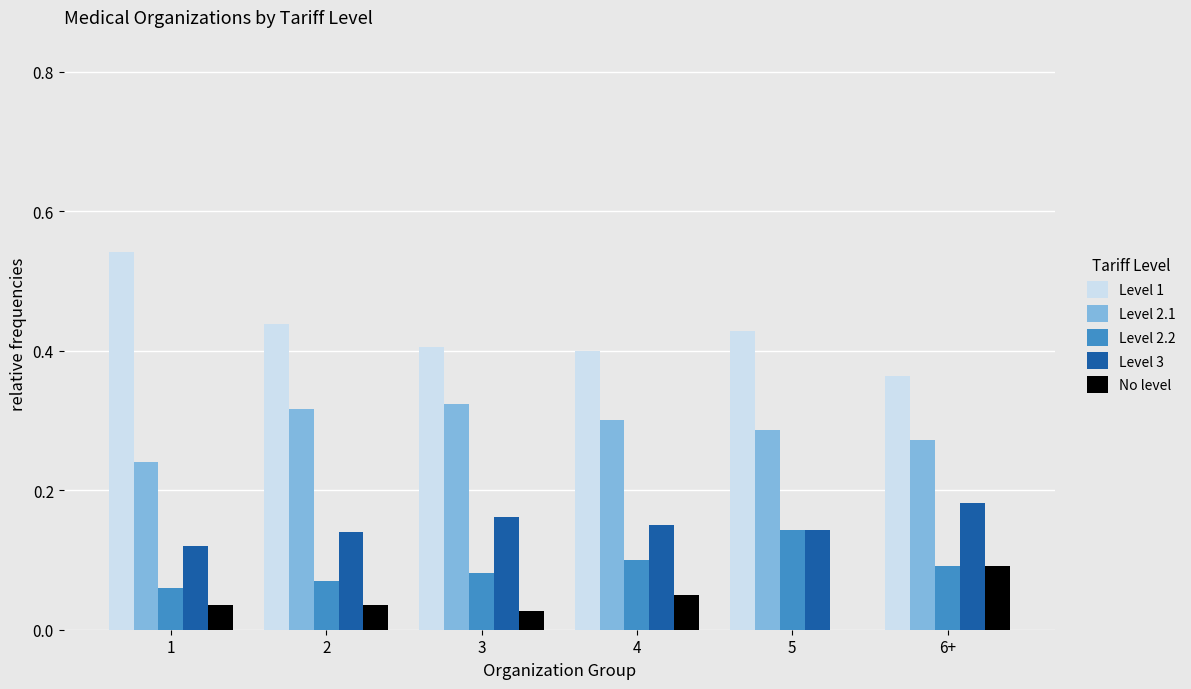

Between 2 and 5, which series saw the biggest shift?

Level 2.2